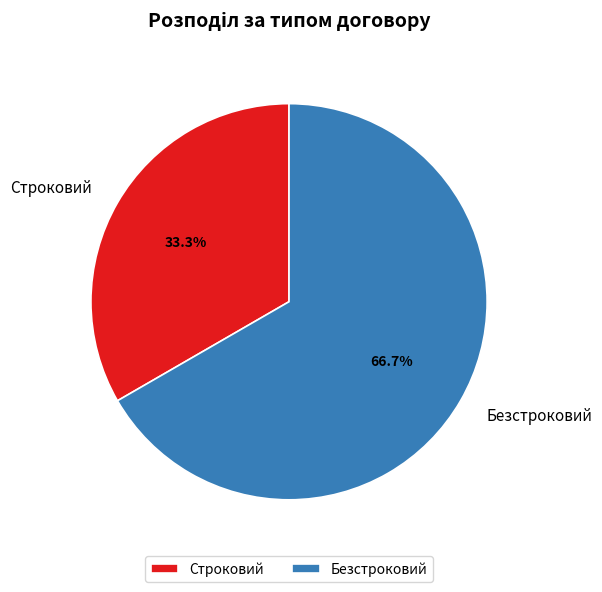

How much of the chart is everything except Строковий?

66.7%